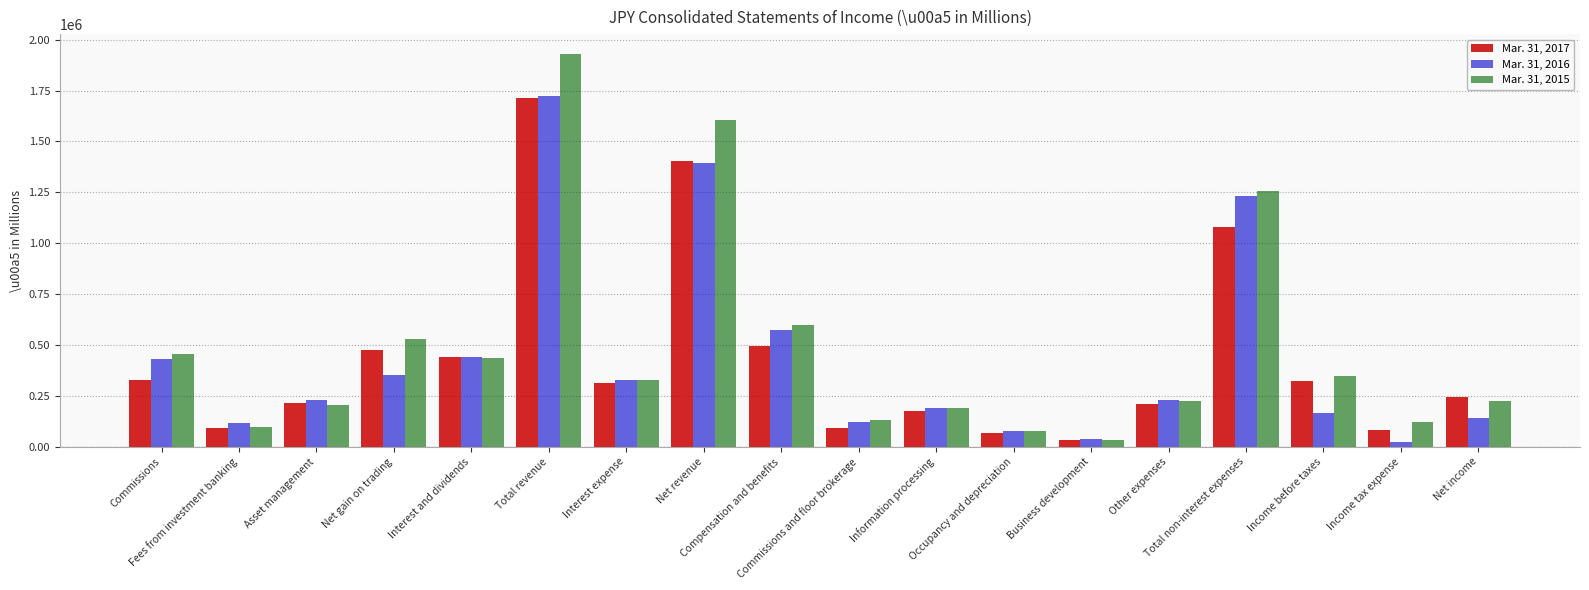

What is the greatest value displayed?

1930588